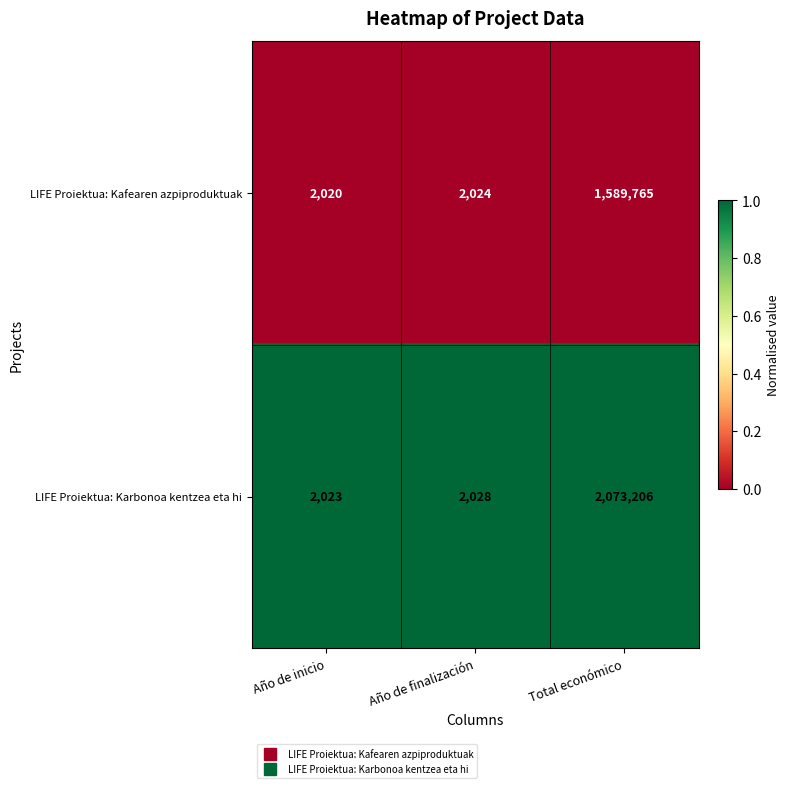

List the series in order of their overall mean, lowest first.

LIFE Proiektua: Kafearen azpiproduktuak, LIFE Proiektua: Karbonoa kentzea eta hi